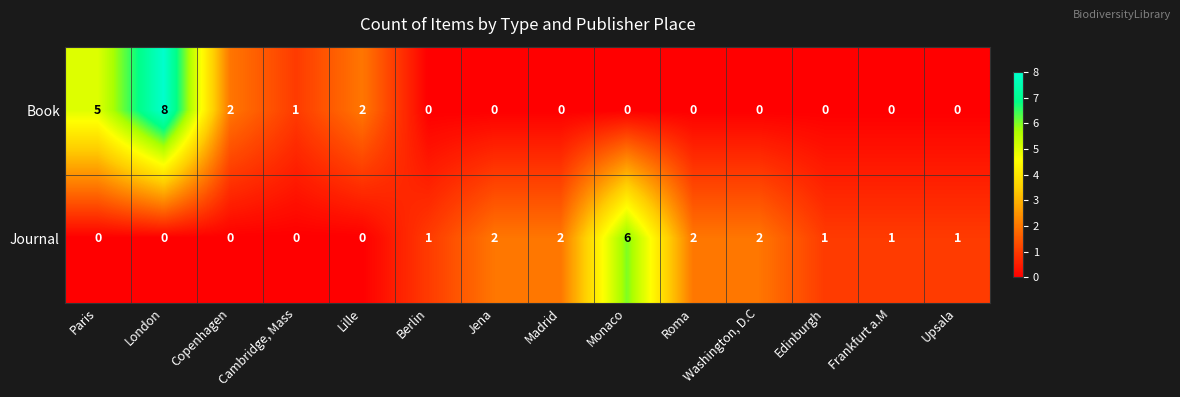

How many data points does each series have?

14